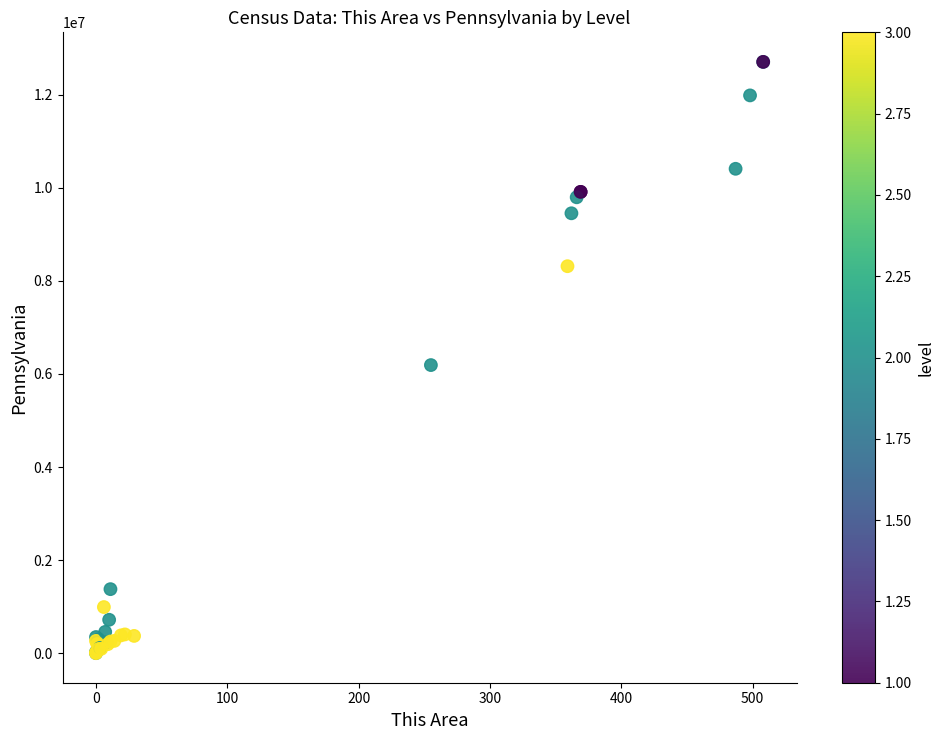

What Y value in the scatter plot is closest to 6352549?

6190363